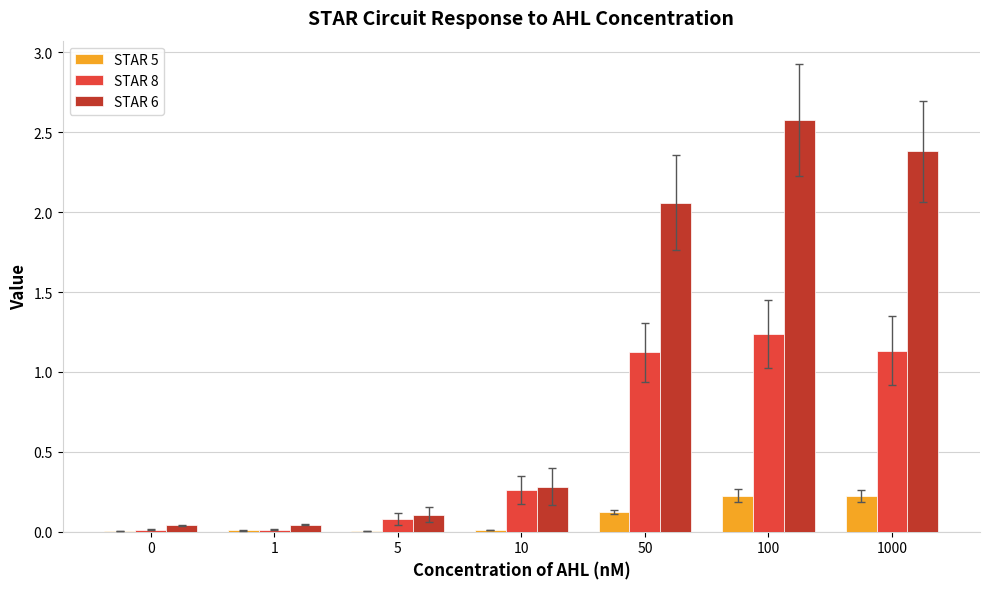

True or false: STAR 5 has a value of 0.0 at 10.

True